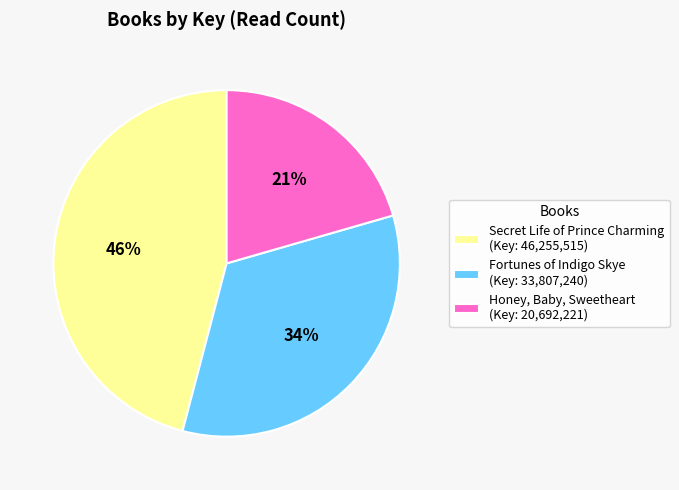

True or false: Fortunes of Indigo Skye accounts for 47% of the total.

False